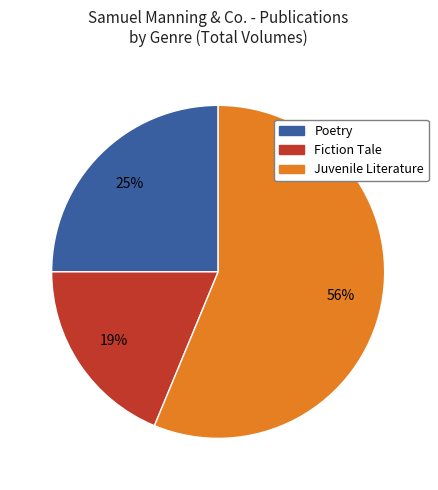

Is there a majority slice in this chart?

Yes